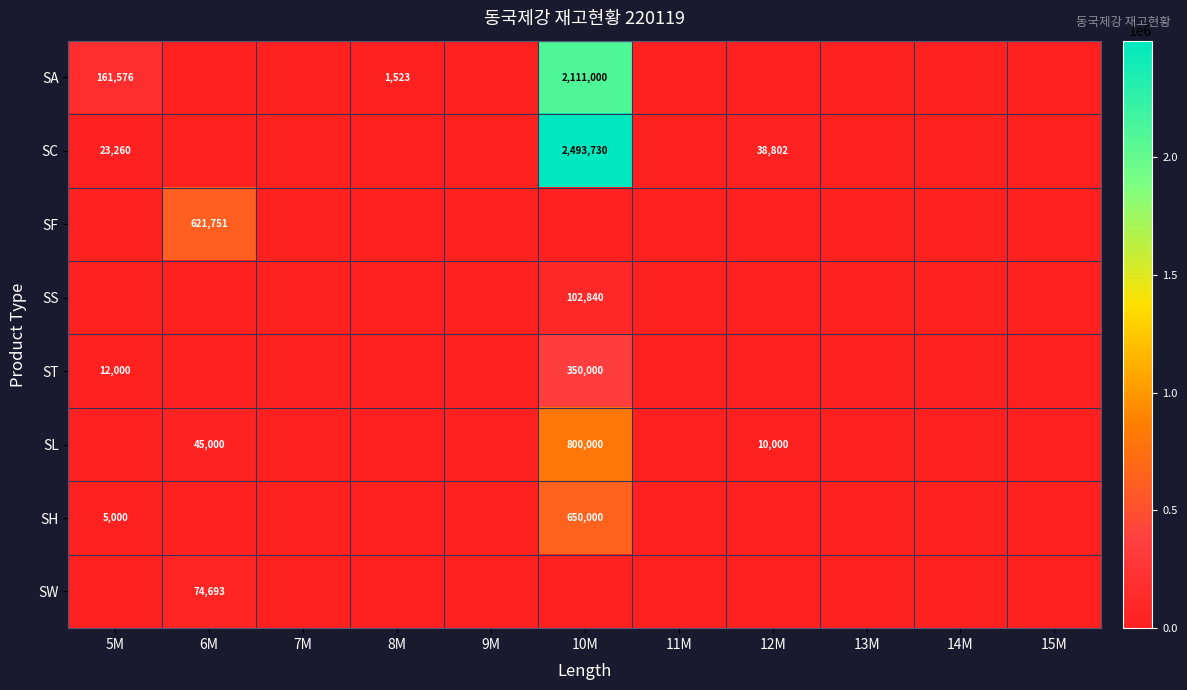

What is the maximum value shown in the chart?

2493730